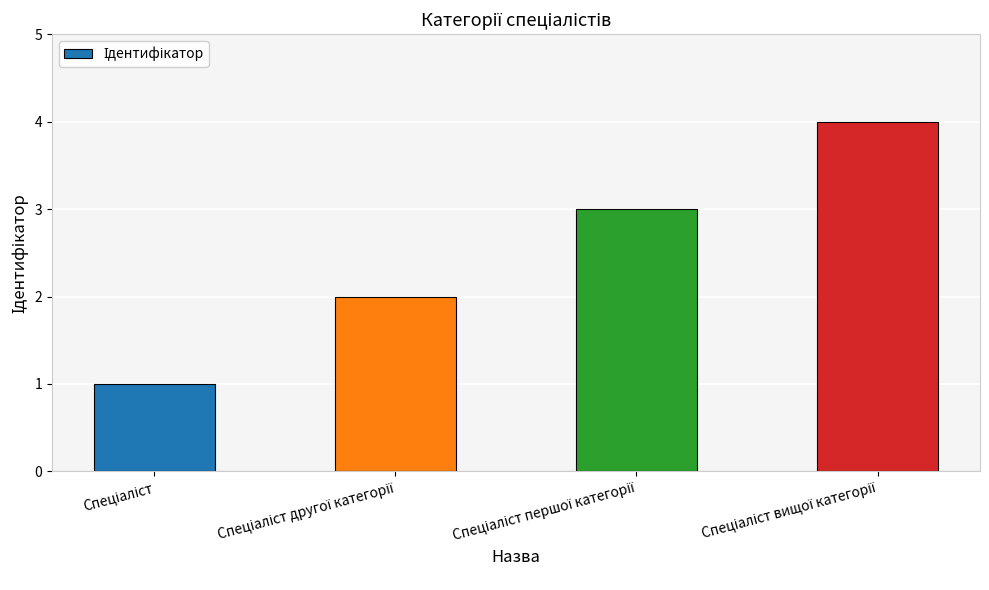

What is the maximum value shown in the chart?

4